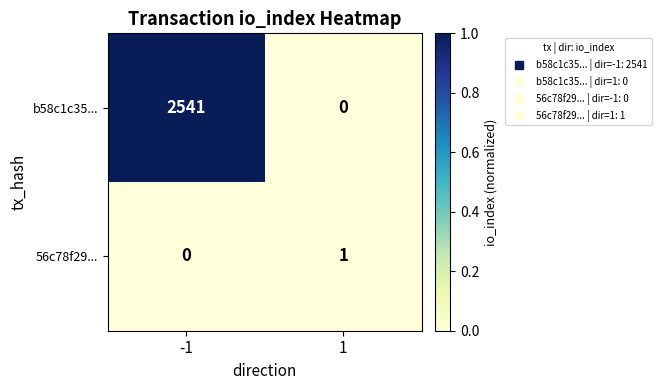

What is the total value across all series at -1?

2541